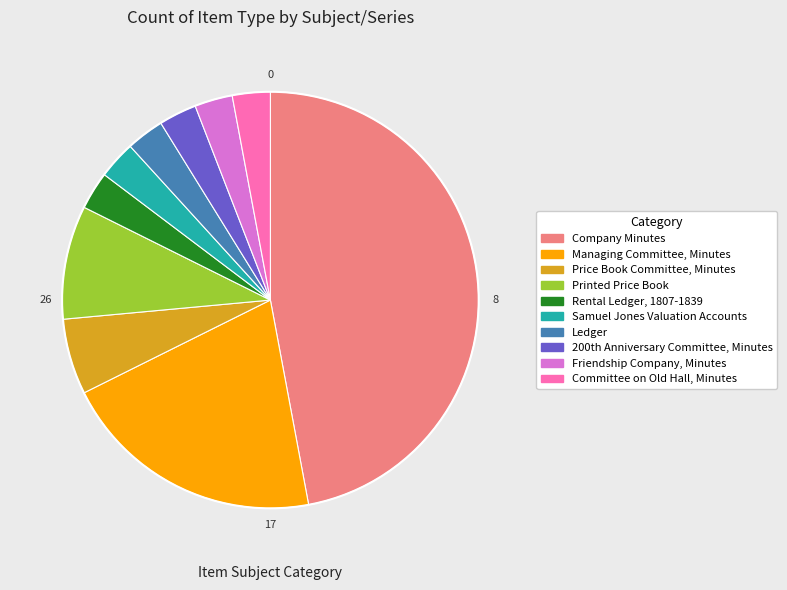

How many segments does this pie chart have?

10